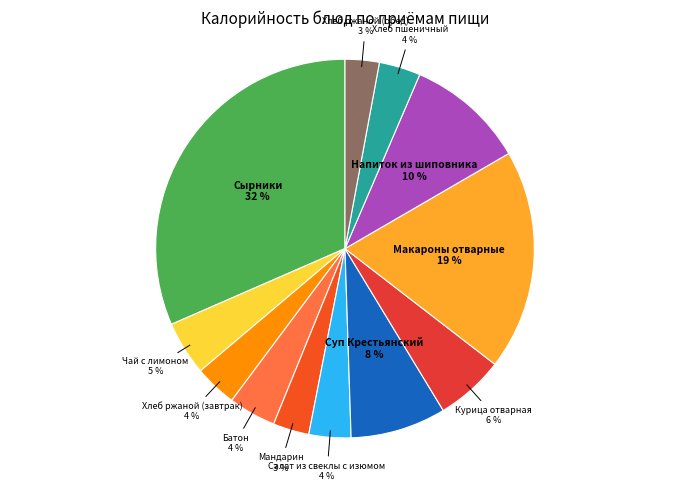

How many segments does this pie chart have?

12